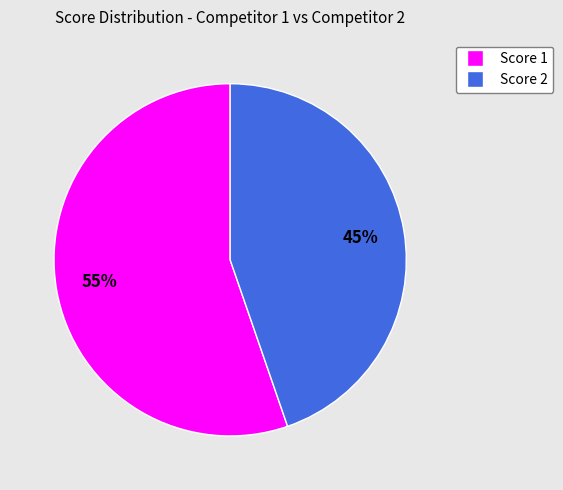

To the nearest percent, what is the average slice percentage?

50%